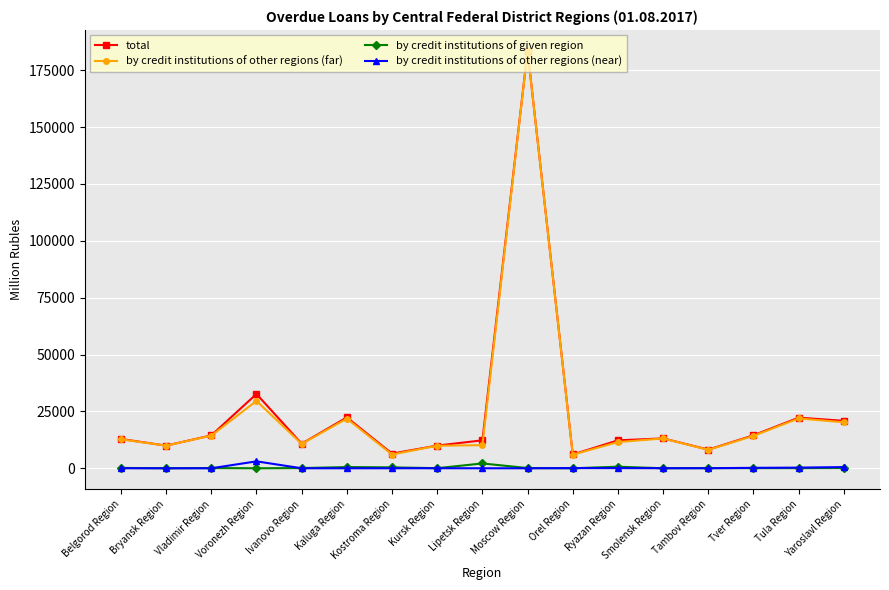

At how many categories does at least one series exceed 63132?

1